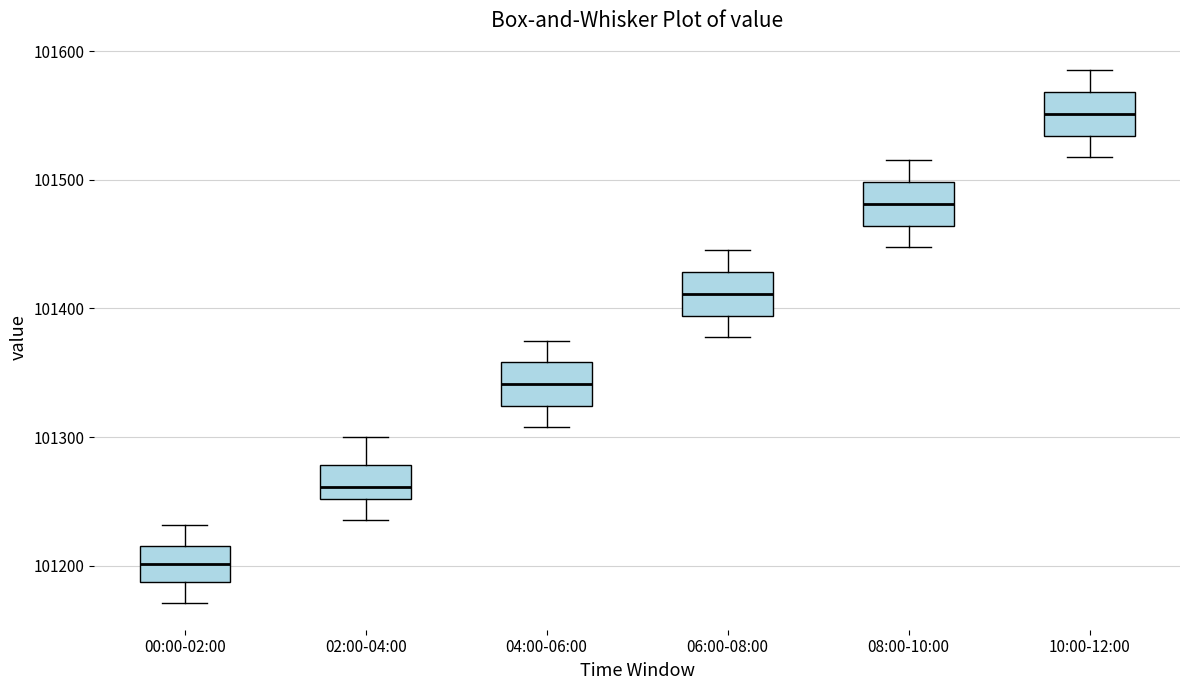

Which box's median line is the lowest?

00:00-02:00